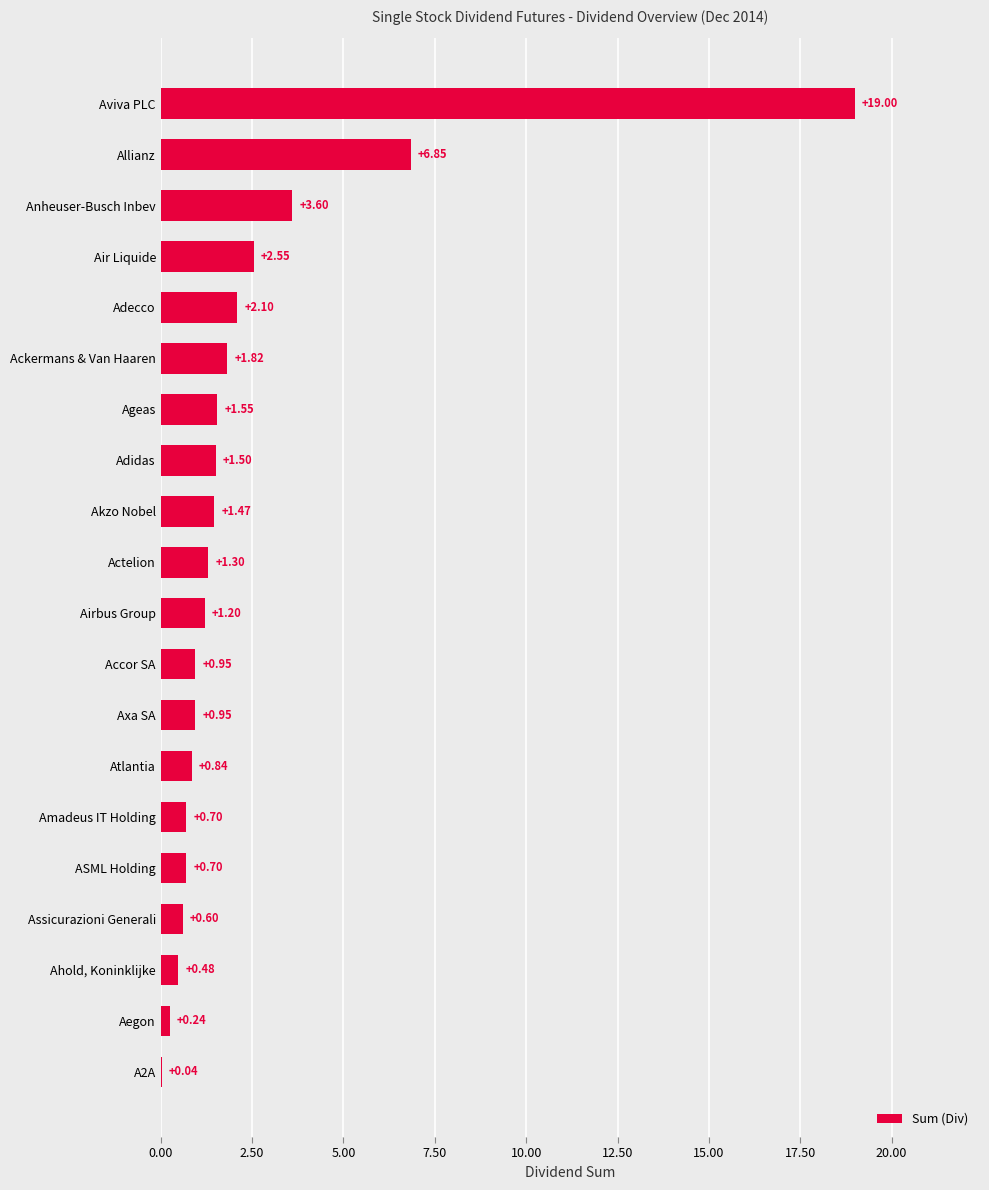

Approximately how many times larger is the value at Amadeus IT Holding compared to Airbus Group?

0.6